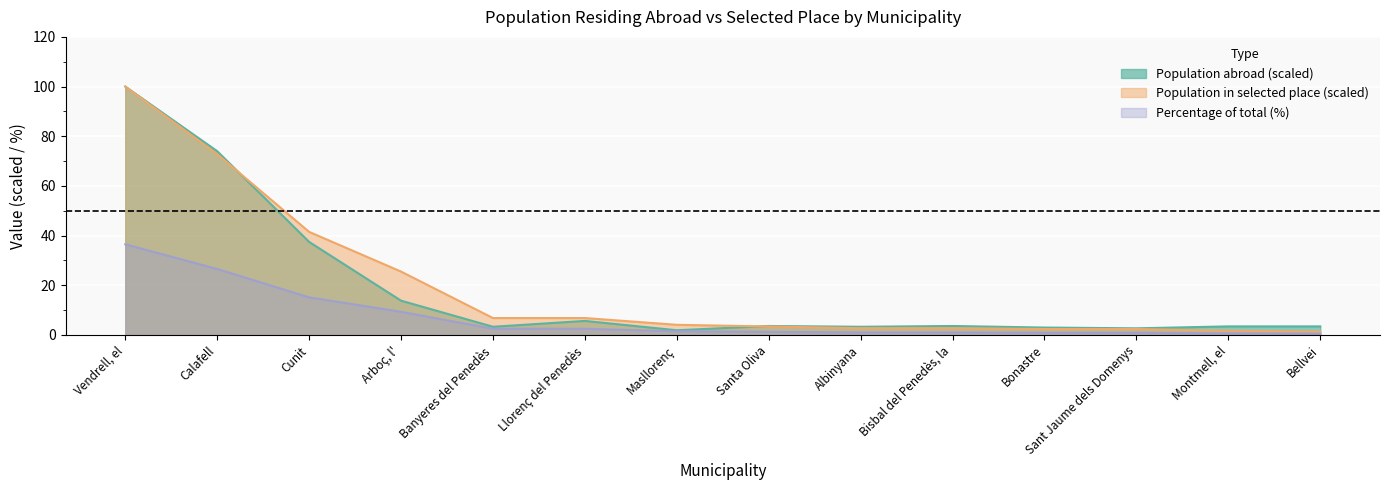

Is it true that Population abroad equals 74.0 at Calafell?

True